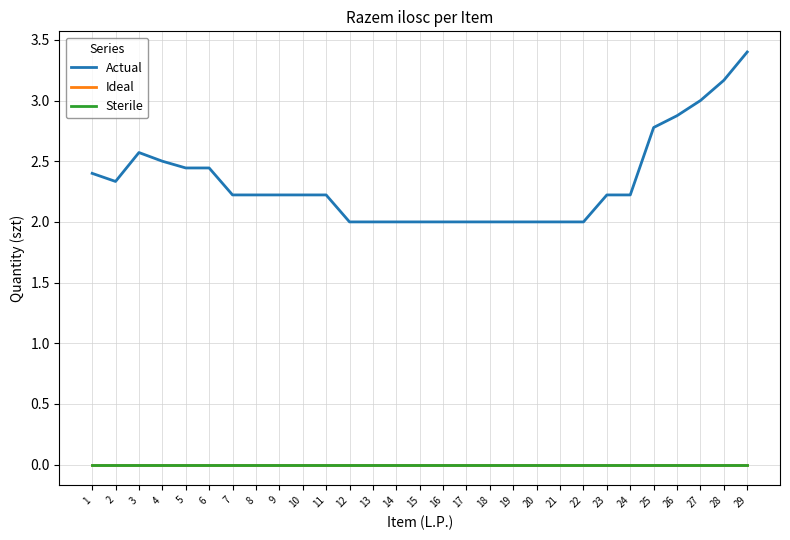

Rank the series by their maximum value, from highest to lowest.

Actual, Ideal, Sterile